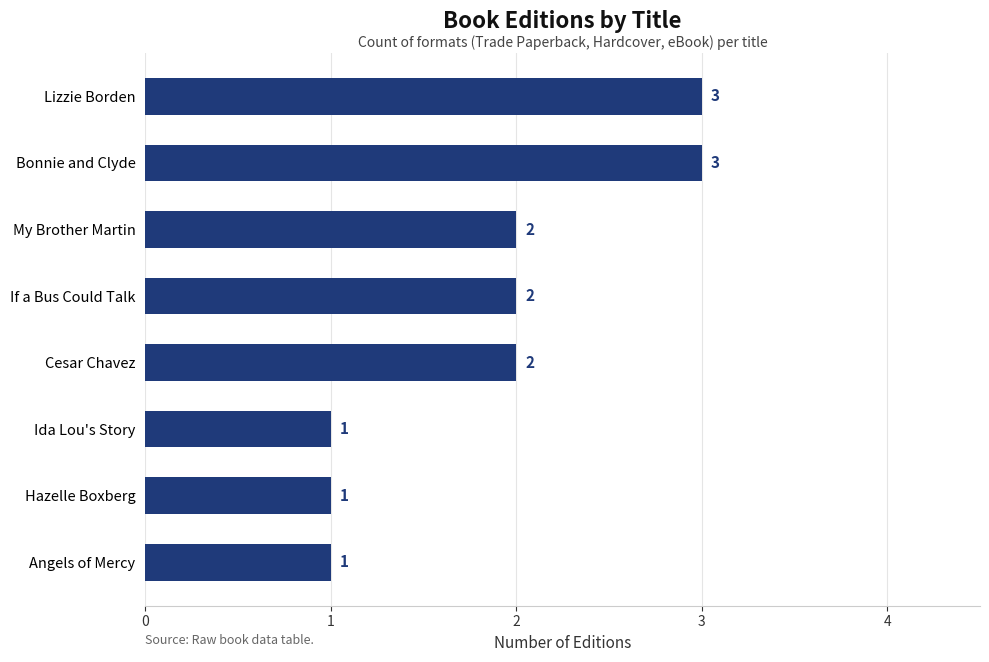

True or false: the data shows 1 at If a Bus Could Talk.

False